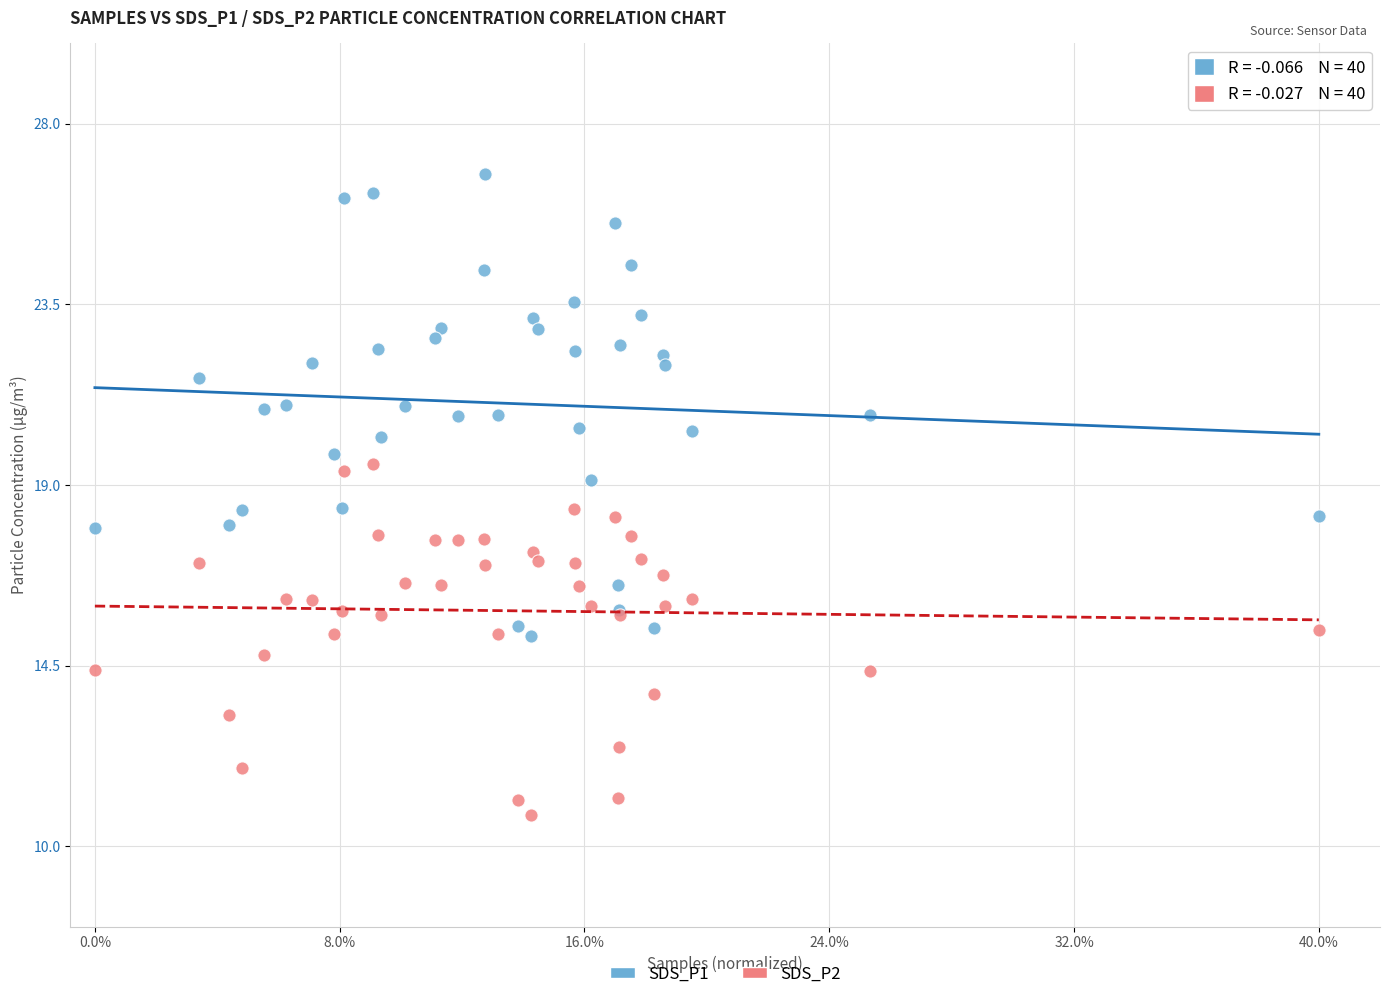

Which series contains the highest Y value?

SDS_P1